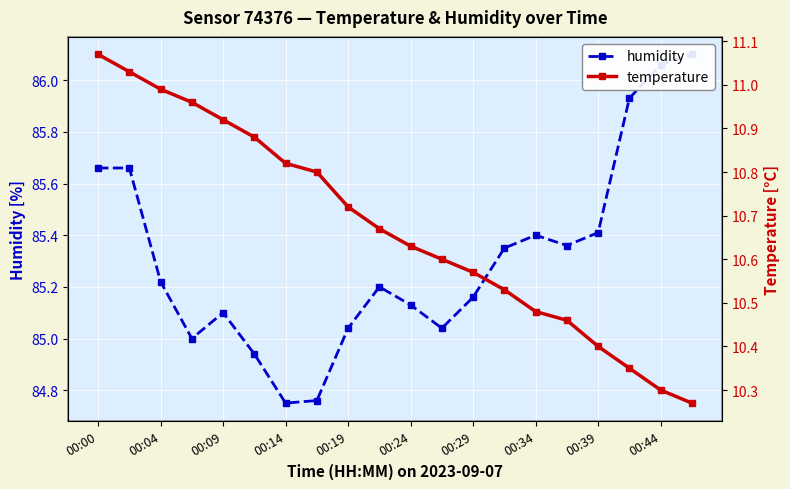

True or false: humidity has a value of 132.0 at 00:34.

False